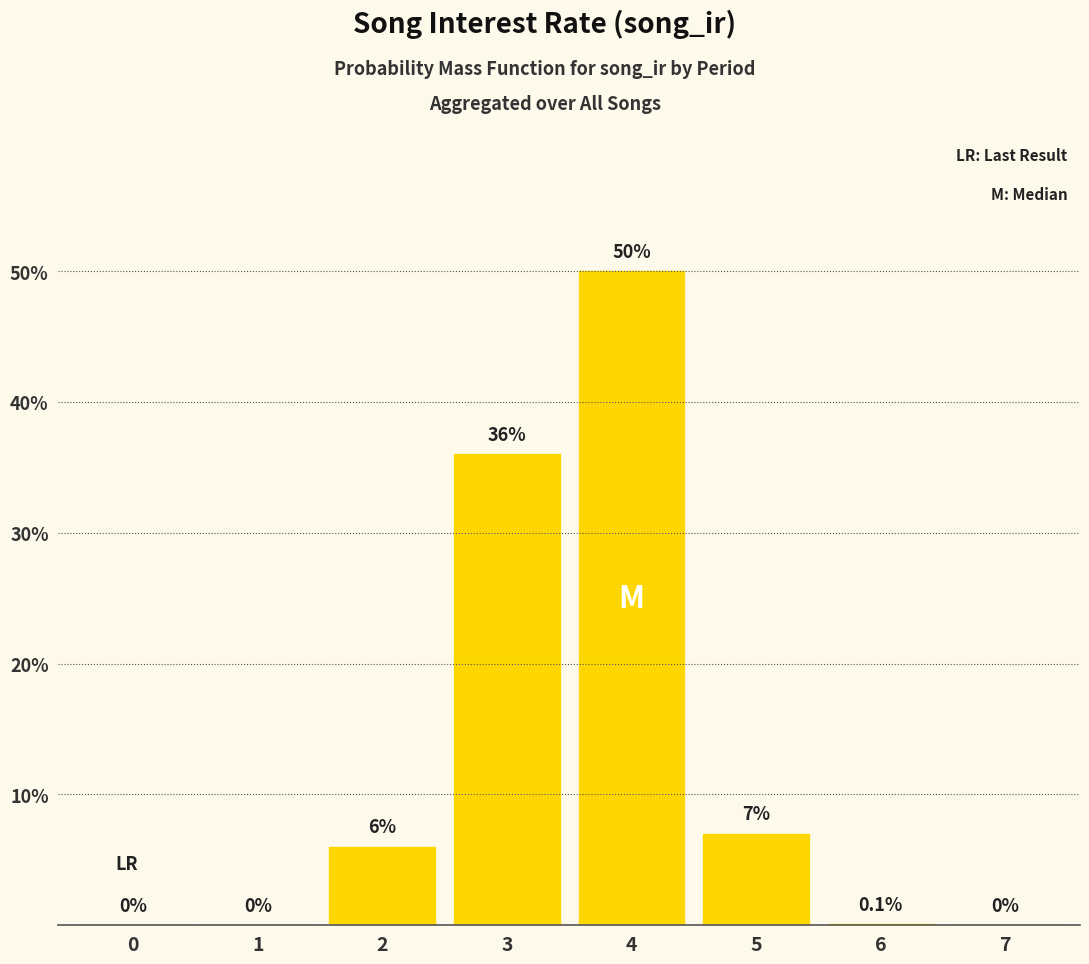

What is the greatest value displayed?

0.5